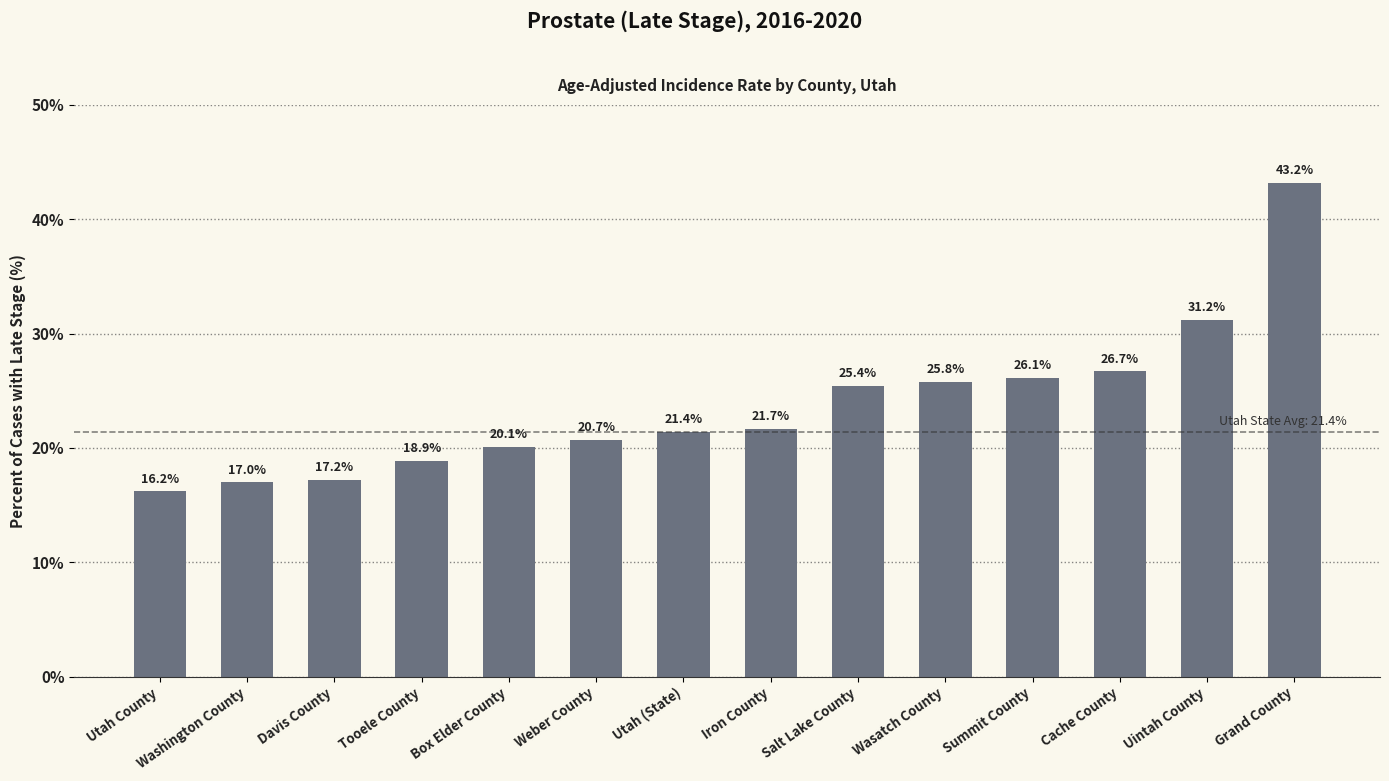

Rank the categories by value from highest to lowest.

Grand County, Uintah County, Cache County, Summit County, Wasatch County, Salt Lake County, Iron County, Utah (State), Weber County, Box Elder County, Tooele County, Davis County, Washington County, Utah County